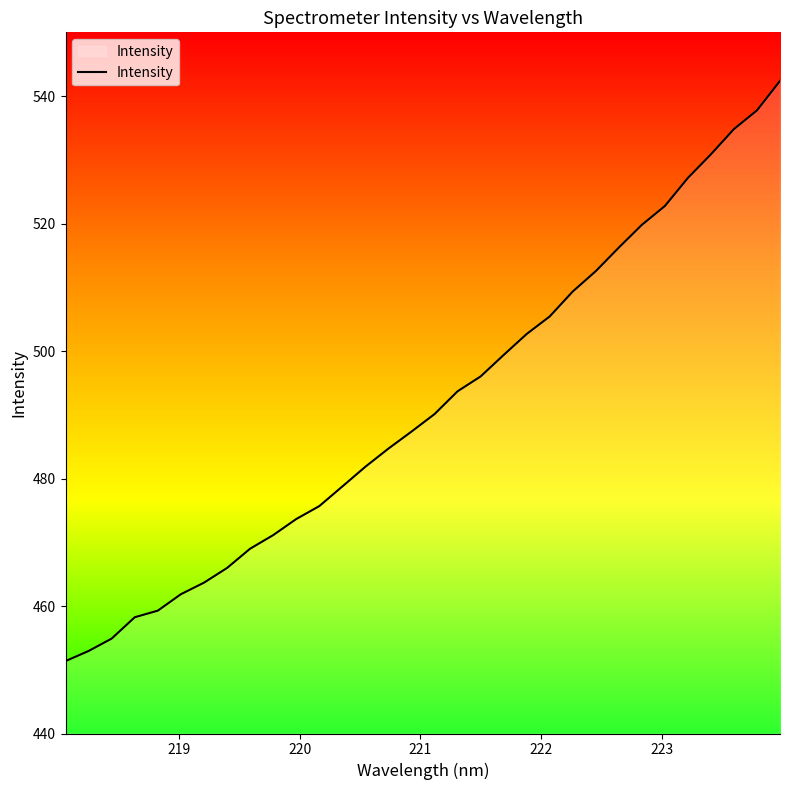

What is the difference between the maximum and minimum values?

91.0